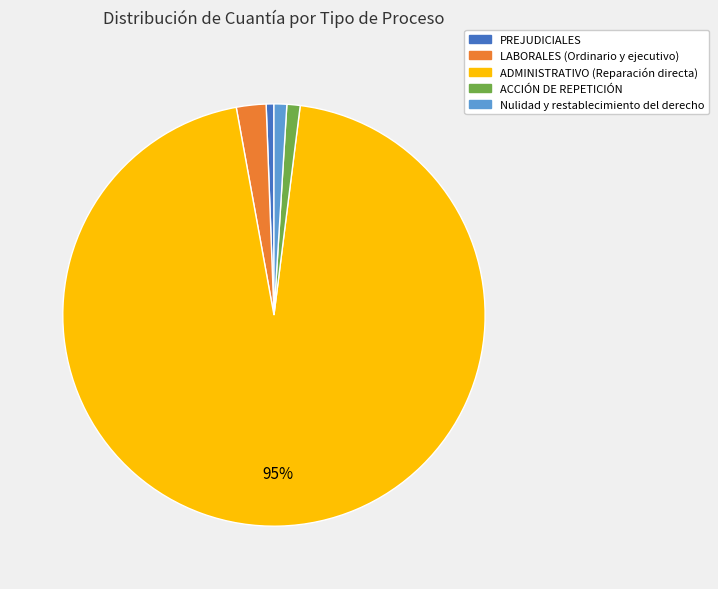

The Nulidad y restablecimiento del derecho slice represents 1% of the pie. True or false?

True